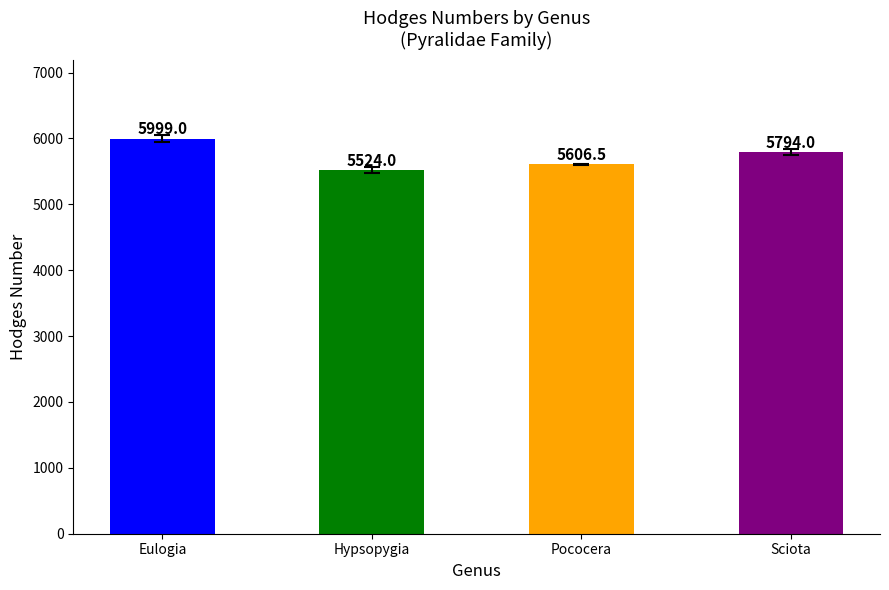

Where does the data first go above 5794?

Eulogia